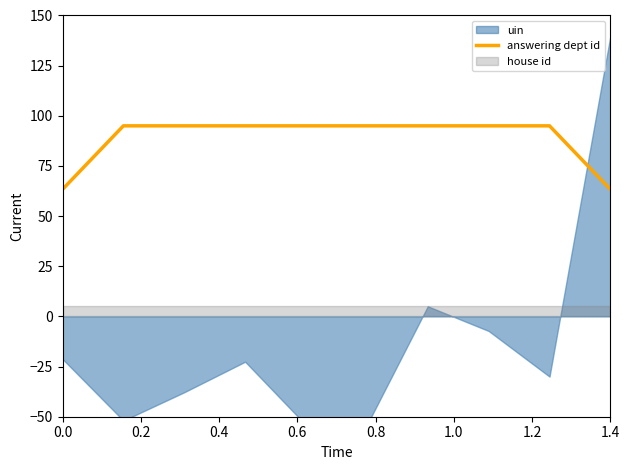

What is the maximum value for answering dept id?

95.0